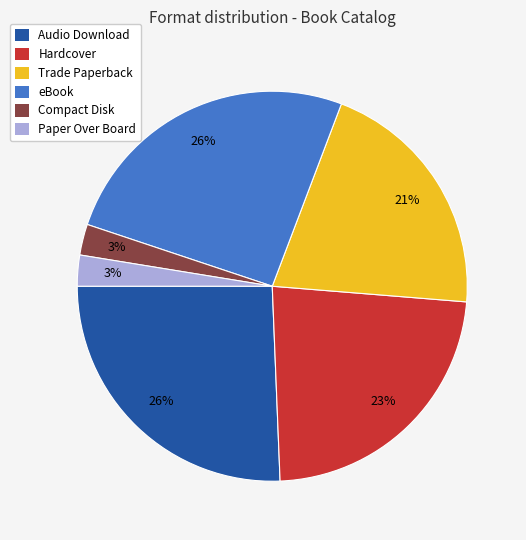

Do Audio Download and eBook together represent more than half of the pie?

Yes